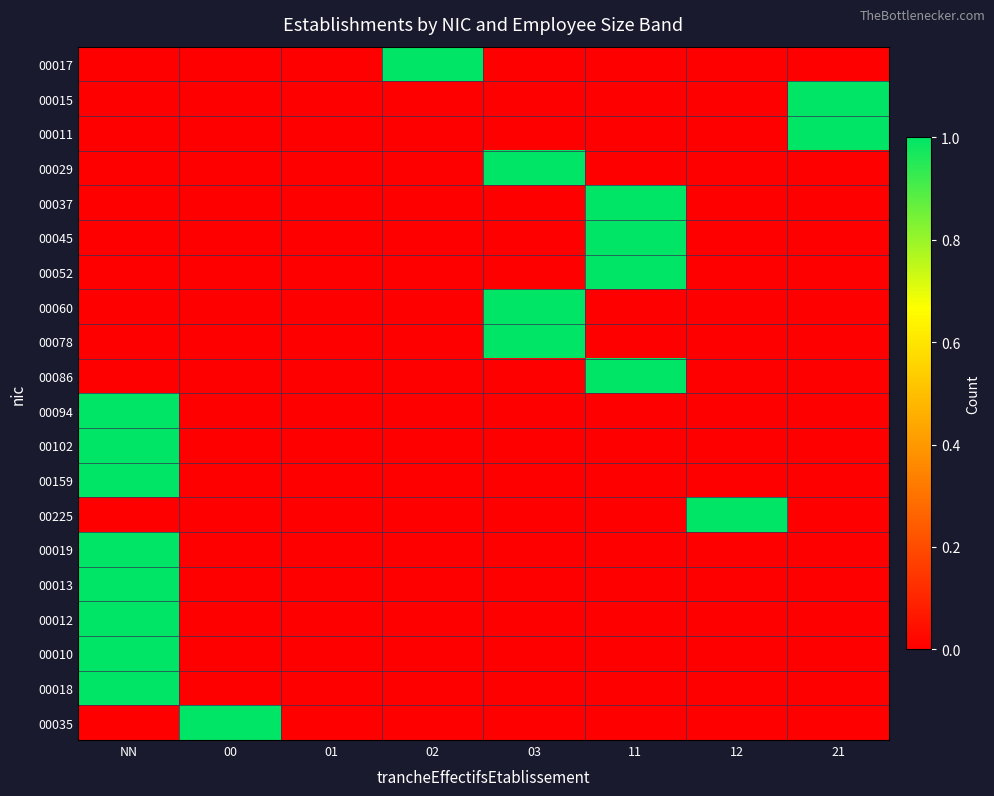

Which series changed the most between 02 and 11?

00017